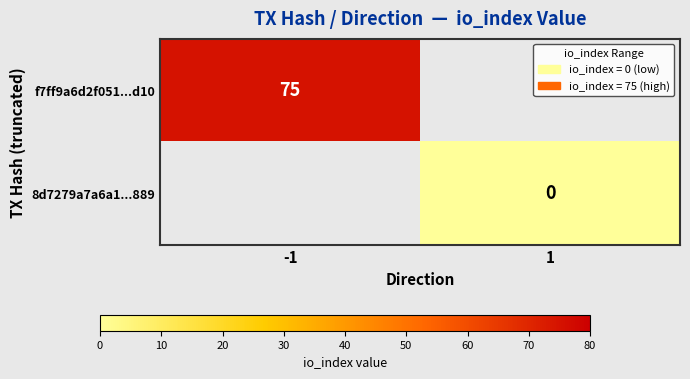

The value of f7ff9a6d2f051...d10 at -1 is 36. True or false?

False